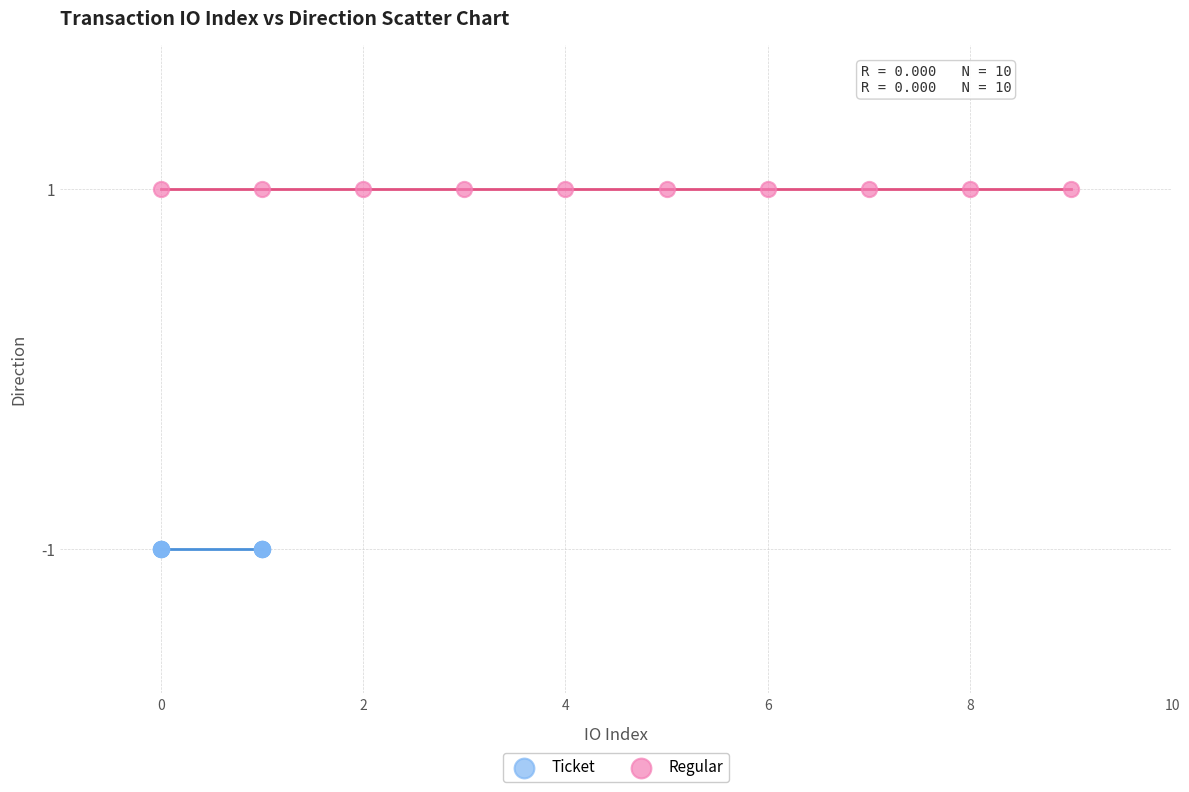

Which series contains the highest Y value?

Regular